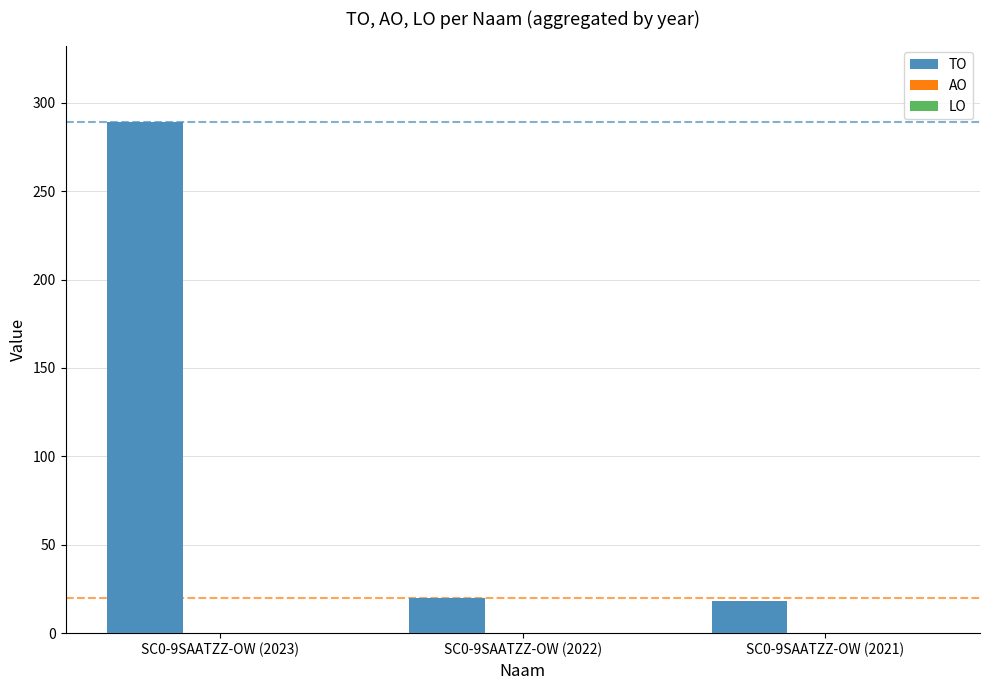

What position from the right is SC0-9SAATZZ-OW (2022)?

2